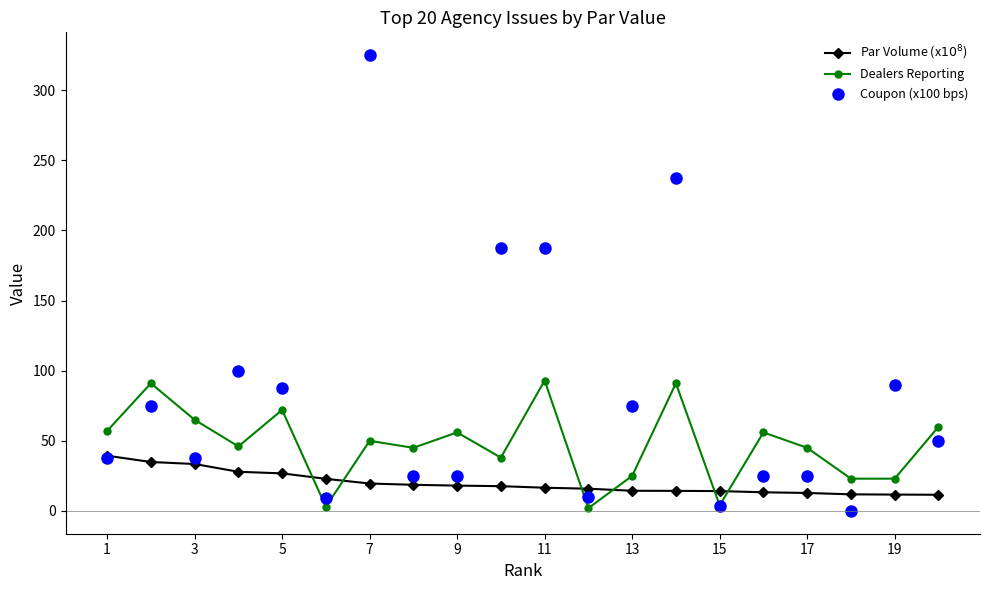

How many lines are shown in the chart?

3